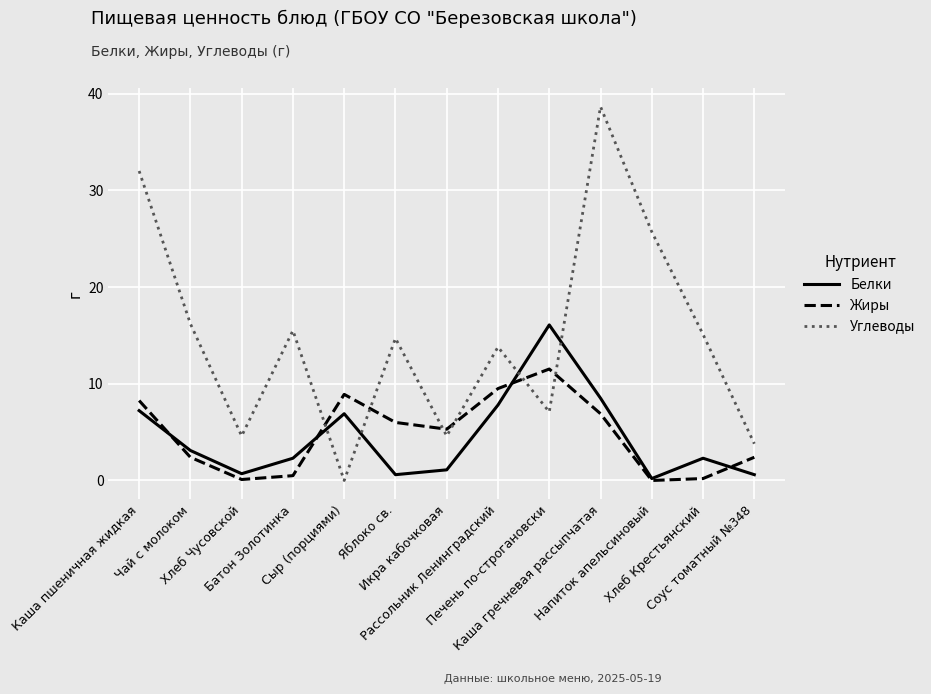

True or false: Углеводы and Белки intersect in this chart.

True